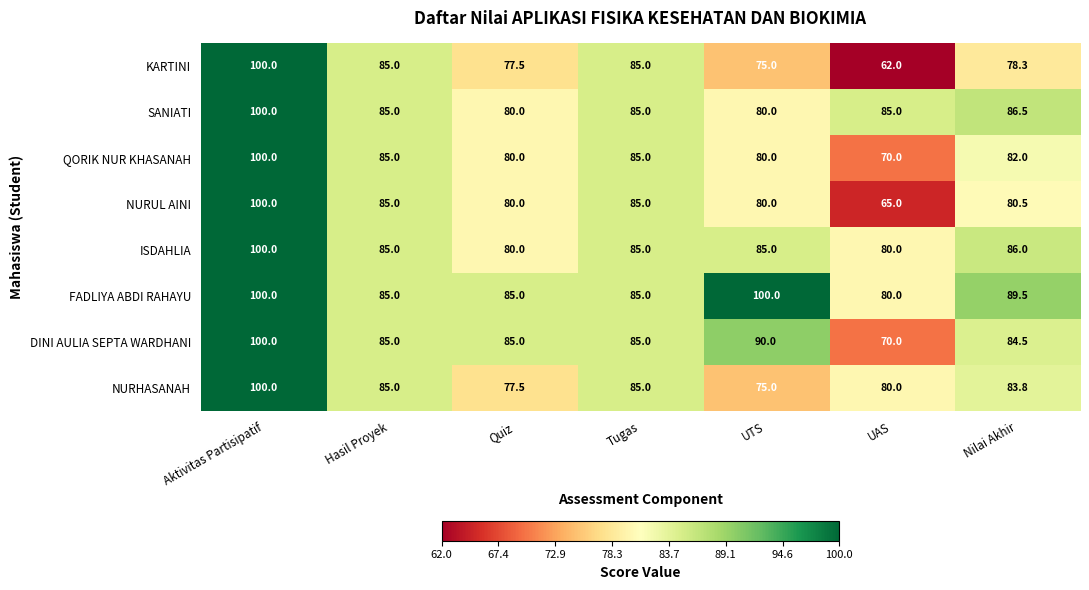

The SANIATI series shows 20.2 at Nilai Akhir. True or false?

False